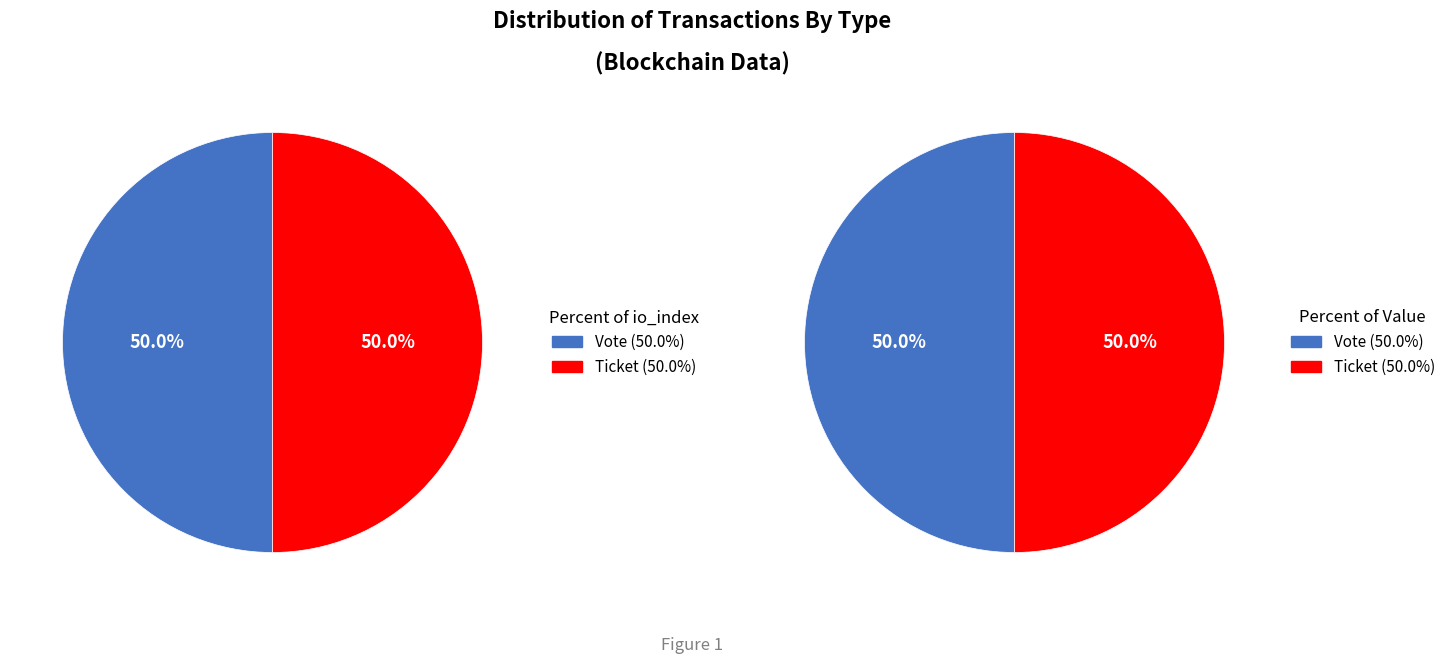

Is there any slice that represents more than half of the pie?

No